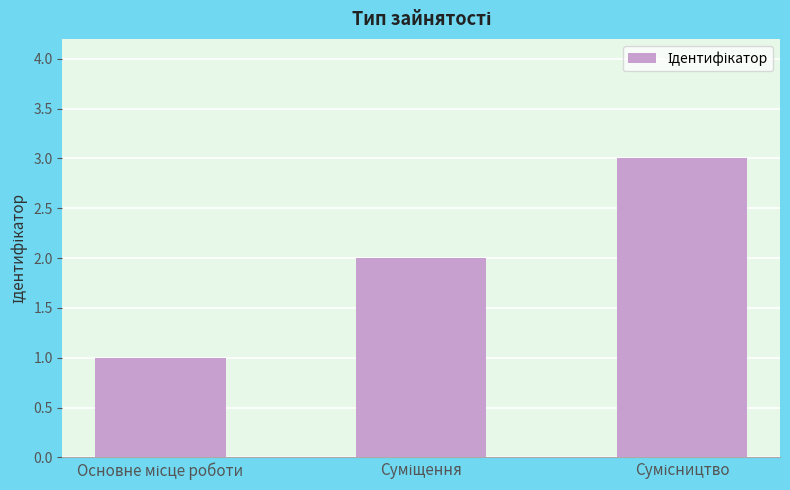

What is the maximum value shown in the chart?

3